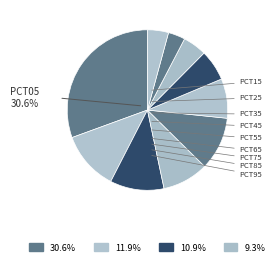

True or false: pct55 accounts for 18% of the total.

False